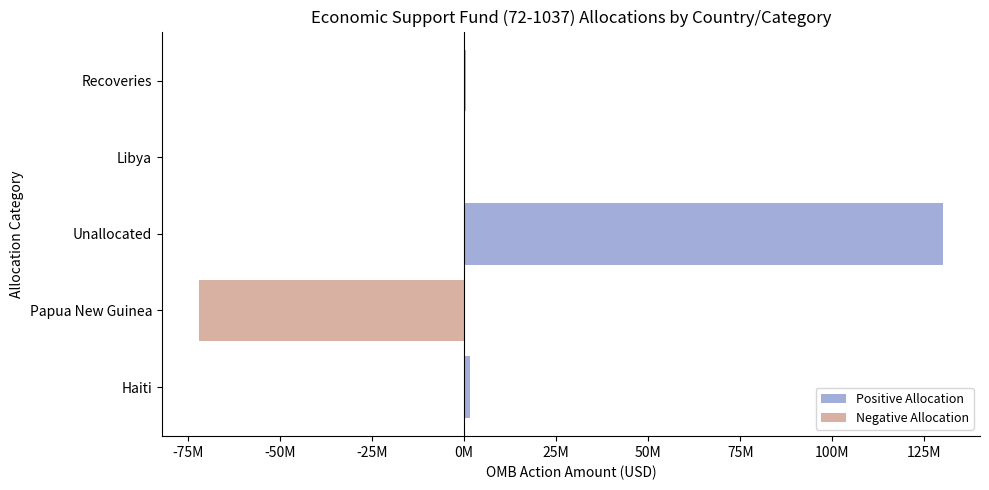

What are all the series names shown in the legend?

Positive Allocation, Negative Allocation